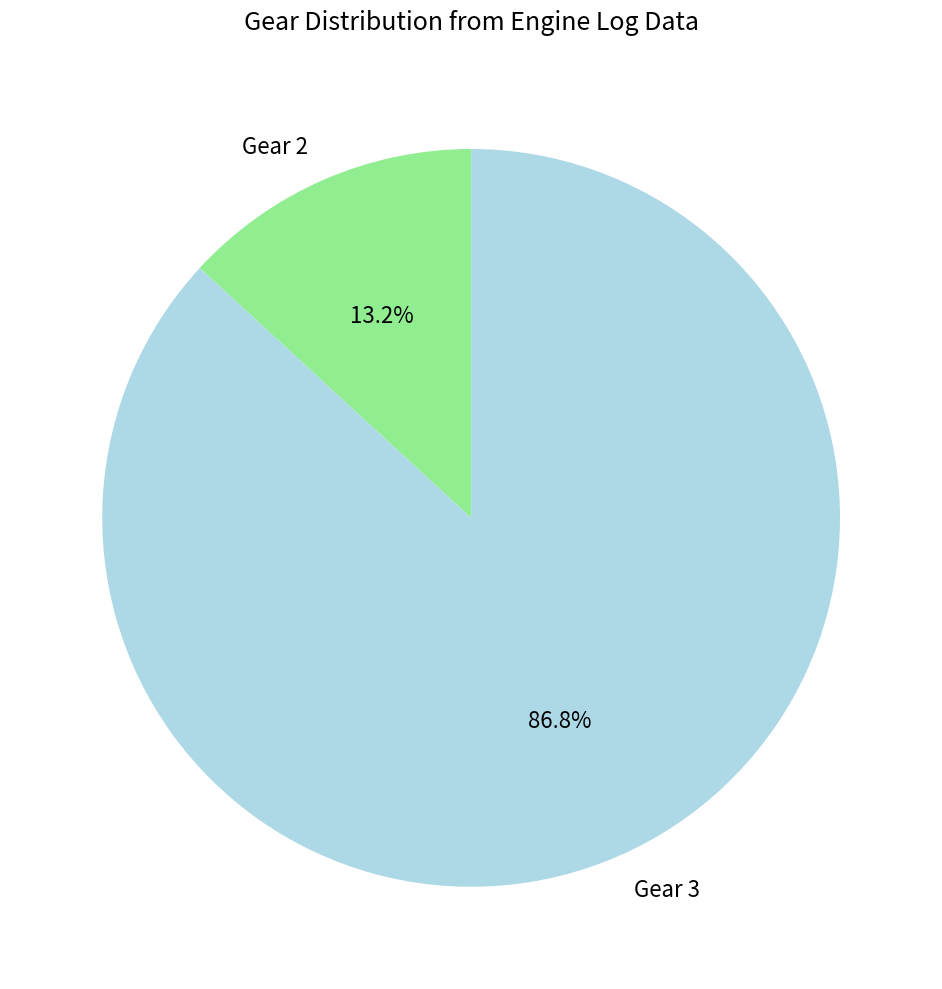

Count the number of slices in the pie.

2